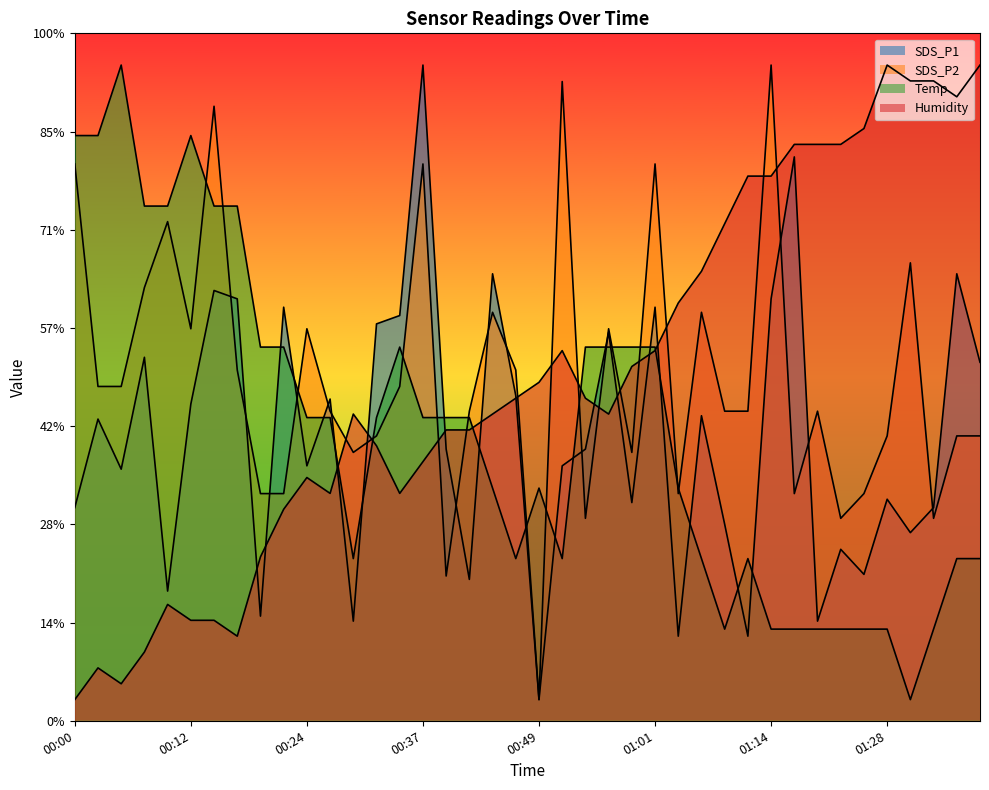

What is the highest value of the SDS_P1 series?

62.0